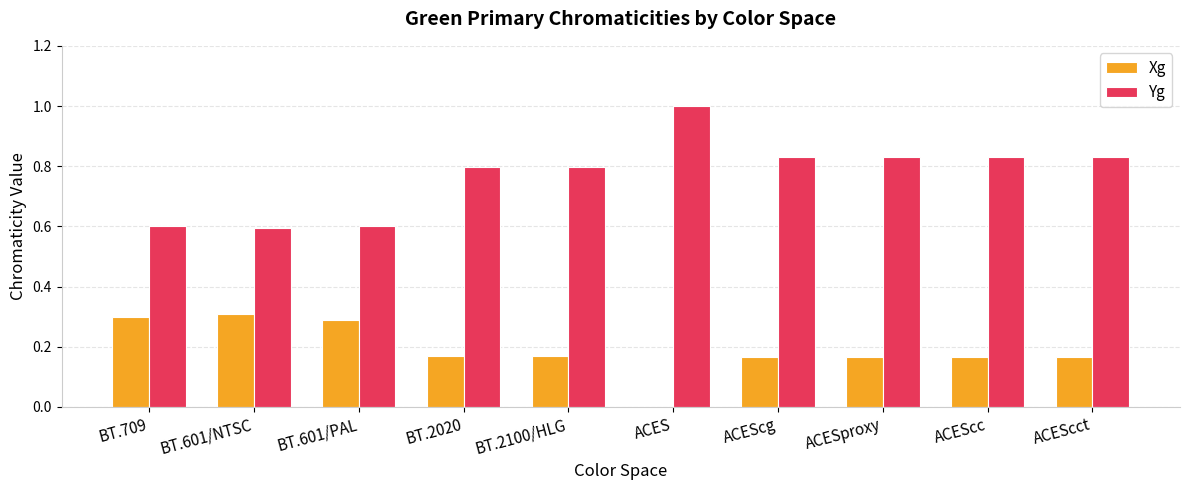

What is the approximate value of Xg at BT.709?

0.3